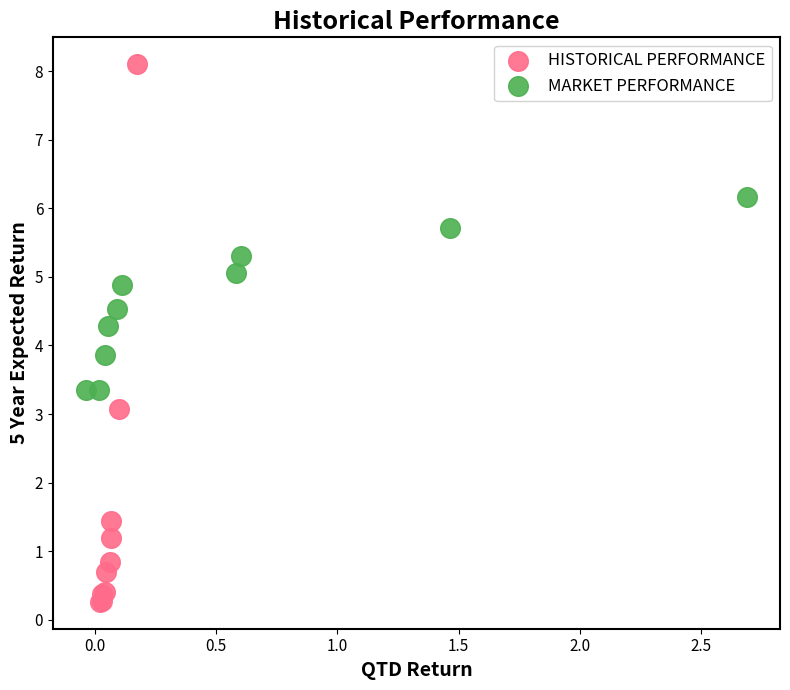

Which series has the widest spread of Y values?

HISTORICAL PERFORMANCE